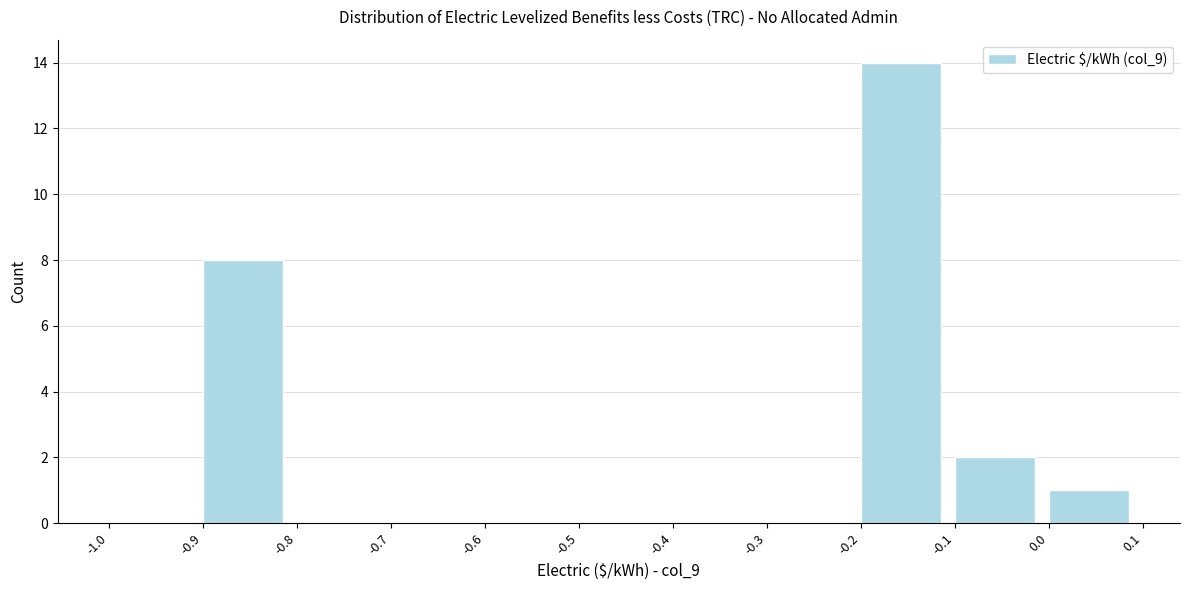

Reading left to right, list every bar in this chart as the range it spans on the x-axis followed by its height. The values are not printed on the chart, so give them approximately, as read against the axis.

-1.0 to -0.9: 0
-0.9 to -0.8: 8
-0.8 to -0.7: 0
-0.7 to -0.6: 0
-0.6 to -0.5: 0
-0.5 to -0.4: 0
-0.4 to -0.3: 0
-0.3 to -0.2: 0
-0.2 to -0.1: 14
-0.1 to 0.0: 2
0.0 to 0.1: 1